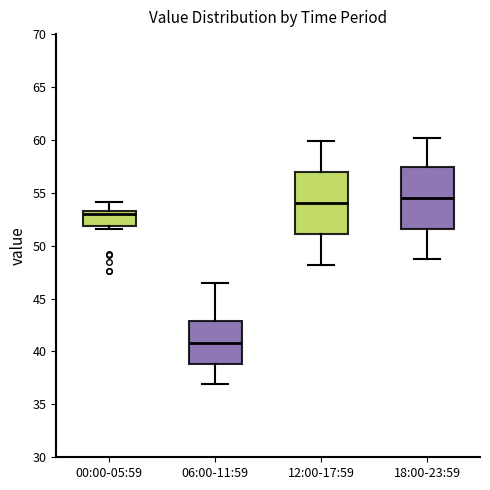

Reading left to right, read every box against the y-axis: the position of its median line, the range the box covers, and the ends of its whiskers. The values are not printed on the chart, so give them approximately, as read against the axis.

00:00-05:59: median 53.0, box 52.0 to 53.5, whiskers 51.5 to 54.0
06:00-11:59: median 41.0, box 39.0 to 43.0, whiskers 37.0 to 46.5
12:00-17:59: median 54.0, box 51.0 to 57.0, whiskers 48.0 to 60.0
18:00-23:59: median 54.5, box 51.5 to 57.5, whiskers 48.5 to 60.0